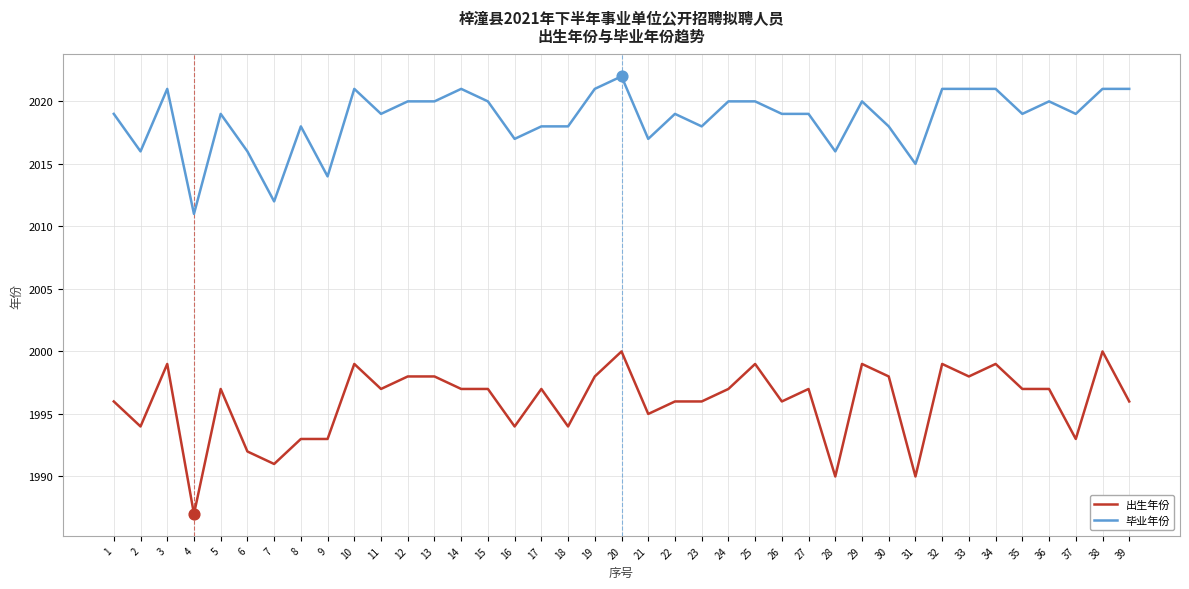

What is the total value across all series at 24?

4017